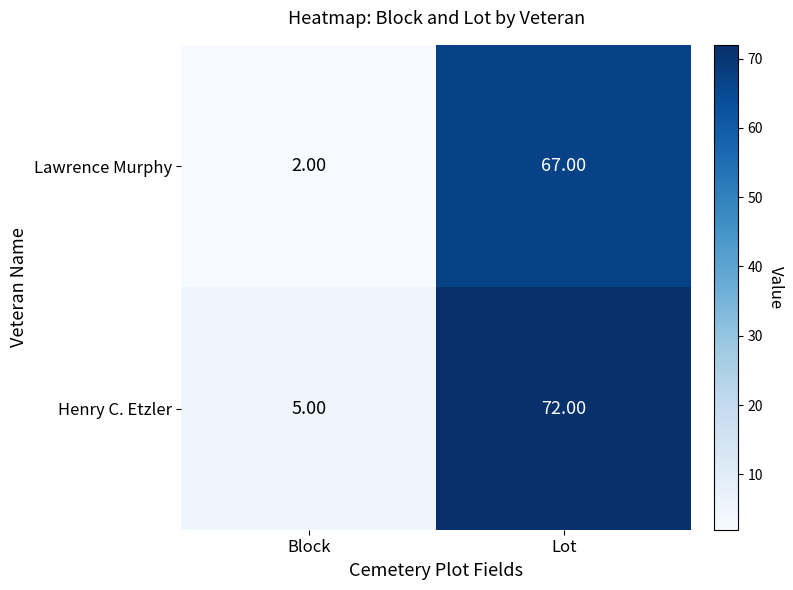

What is the difference between the maximum and minimum values in the Lawrence Murphy series?

65